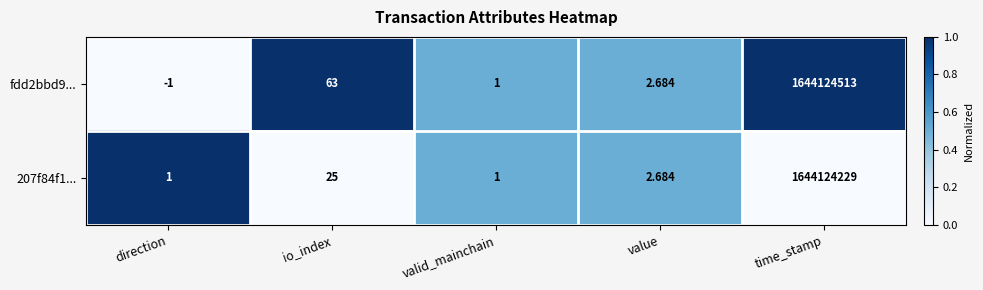

At which label is fdd2bbd9... closest to 822062256?

io_index